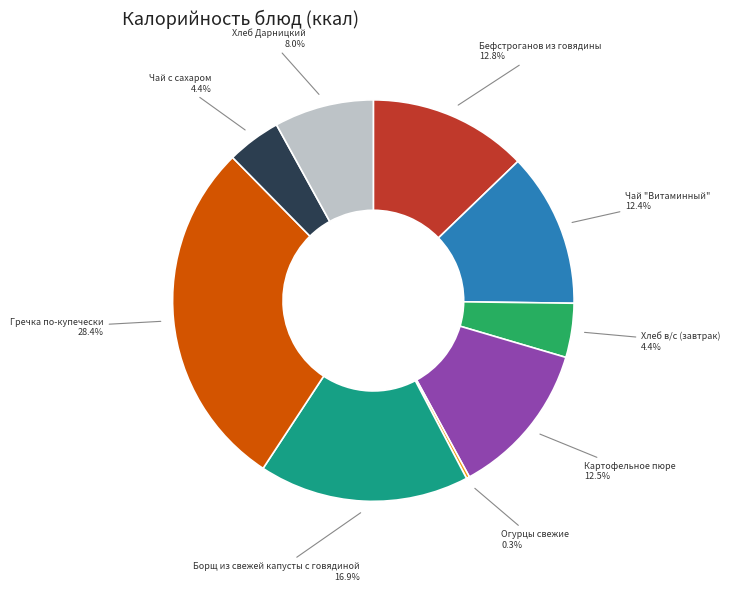

Is there any slice that represents more than half of the pie?

No